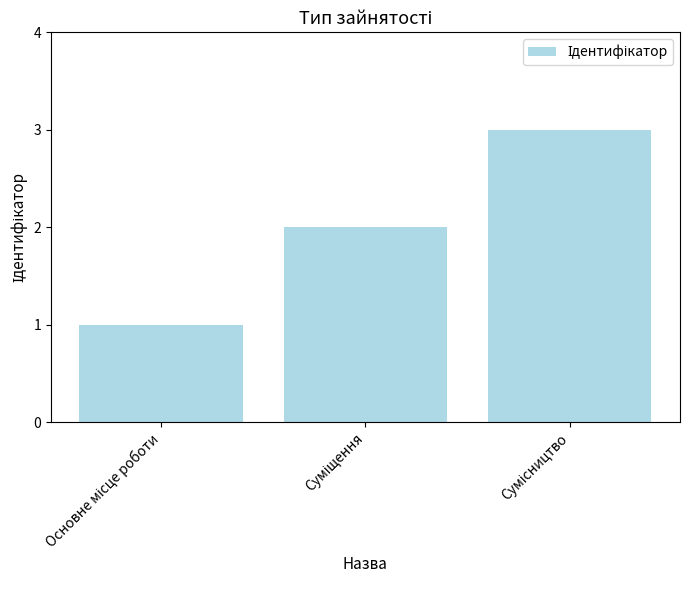

How many values are between 1 and 3?

3